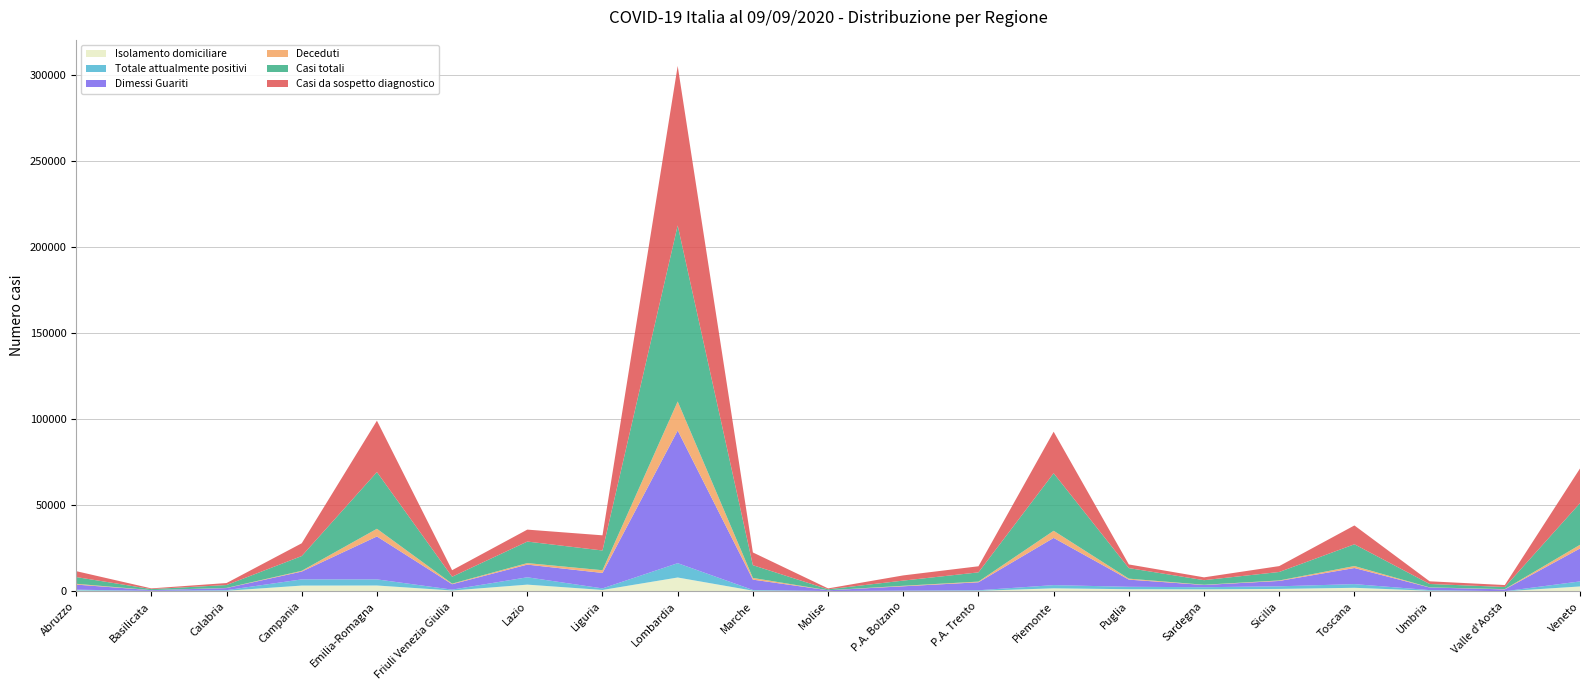

Reading right to left, transcribe all the data shown in this chart.

Isolamento domiciliare: 2842	32	354	2061	1407	1170	1236	1755	313	215	88	394	8045	809	3903	491	3398	3358	333	133	469
Totale attualmente positivi: 2937	34	373	2141	1527	1233	1414	1864	320	223	92	410	8324	907	4270	511	3554	3594	362	138	506
Dimessi Guariti: 19137	1074	1514	9358	3110	1291	4158	27431	4634	2502	437	6005	77088	8980	7363	3140	24942	4537	1207	421	2943
Deceduti: 2135	146	81	1147	289	138	567	4152	405	292	23	988	16891	1579	881	349	4467	449	98	28	472
Casi totali: 24209	1254	1968	12646	4926	2662	6139	33447	5359	3017	552	7403	102303	11466	12514	4000	32963	8580	1667	587	3921
Casi da sospetto diagnostico: 20140	1123	1545	10939	3416	1644	2116	24122	3543	3017	517	7403	92681	8814	6943	3797	29855	7416	1159	412	3427